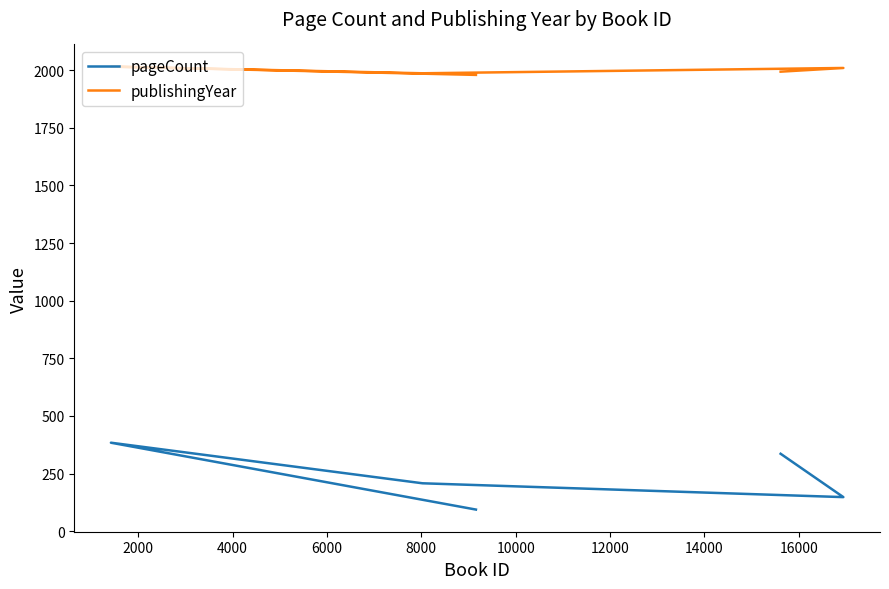

True or false: pageCount and publishingYear cross at least once.

False